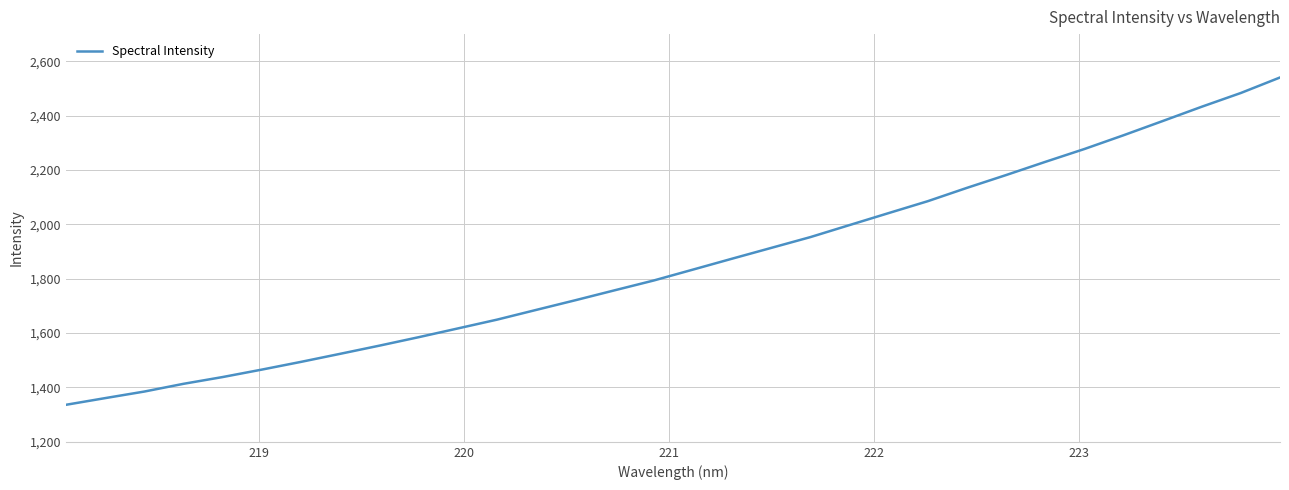

What is the smallest value displayed?

1336.2